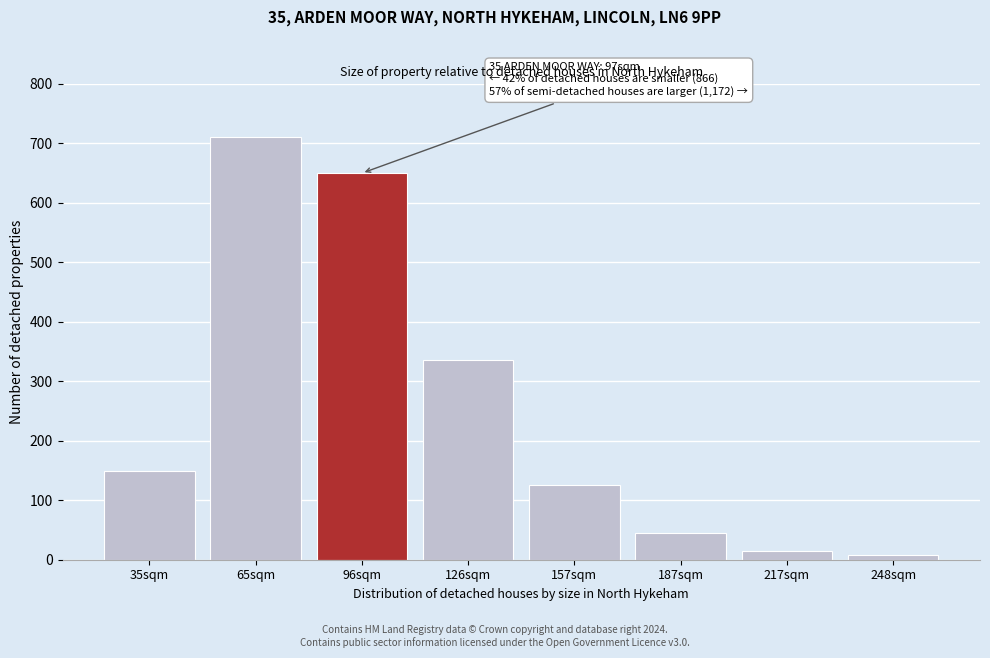

Reading left to right, extract all data points from this chart.

150	710	650	335	125	45	15	8